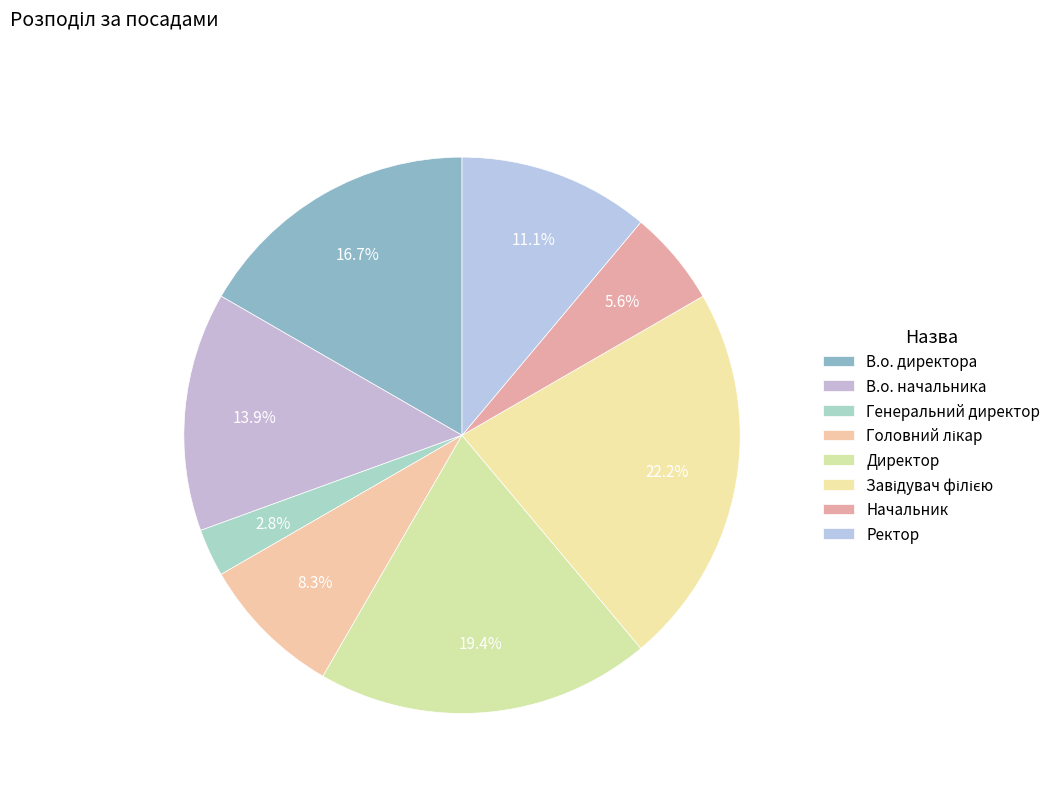

To the nearest percent, what percentage of the pie is Ректор?

11%